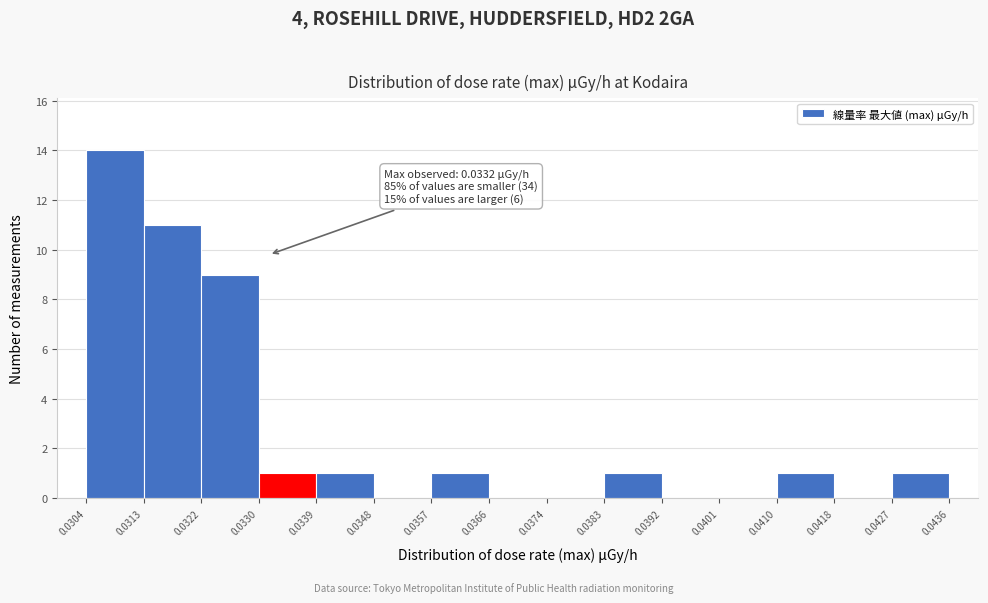

Which range on the x-axis has the tallest bar?

0.0304 to 0.0313